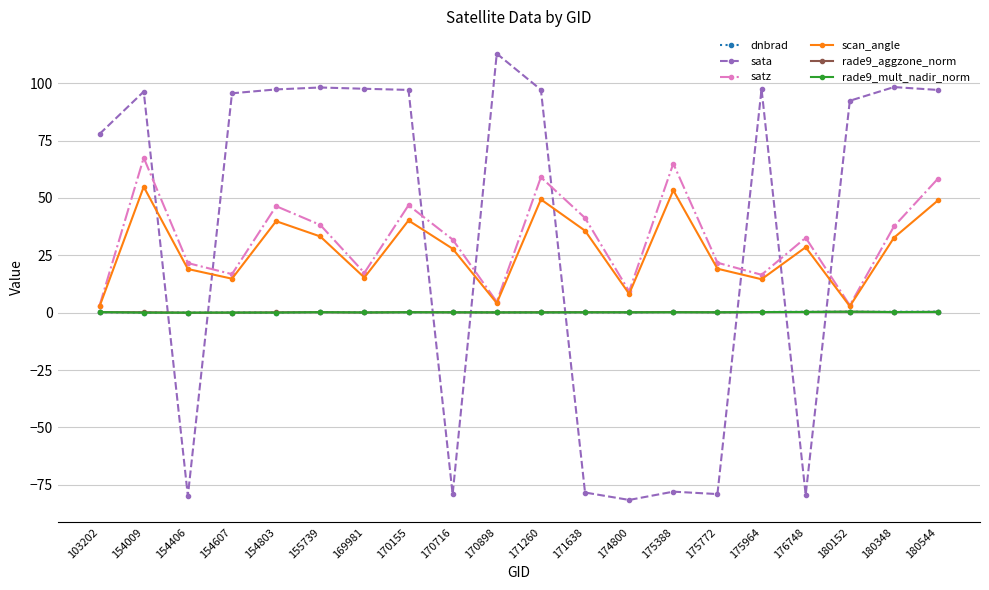

Which series has the largest range (max minus min)?

sata